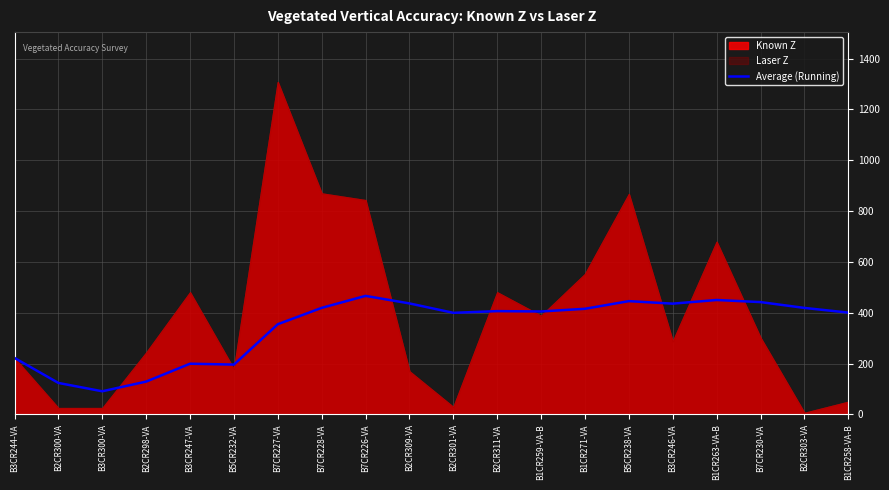

At which label does Average (Running) reach its minimum?

B3CR300-VA